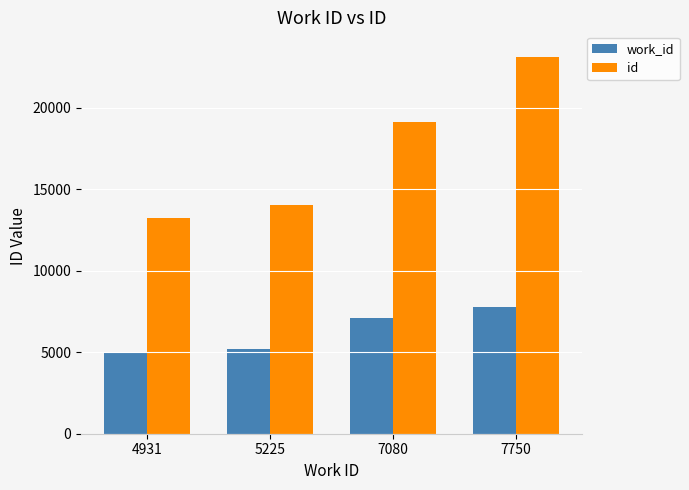

Which series changed the most between 4931 and 7750?

id